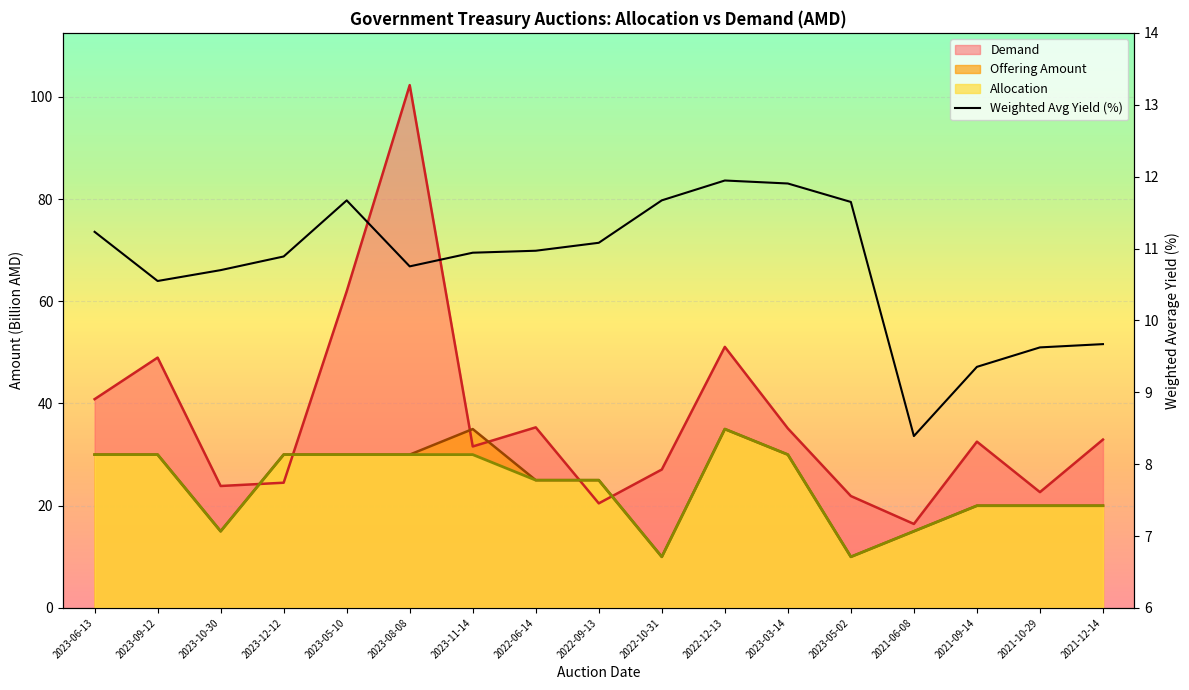

How many data points are less than 10?

4